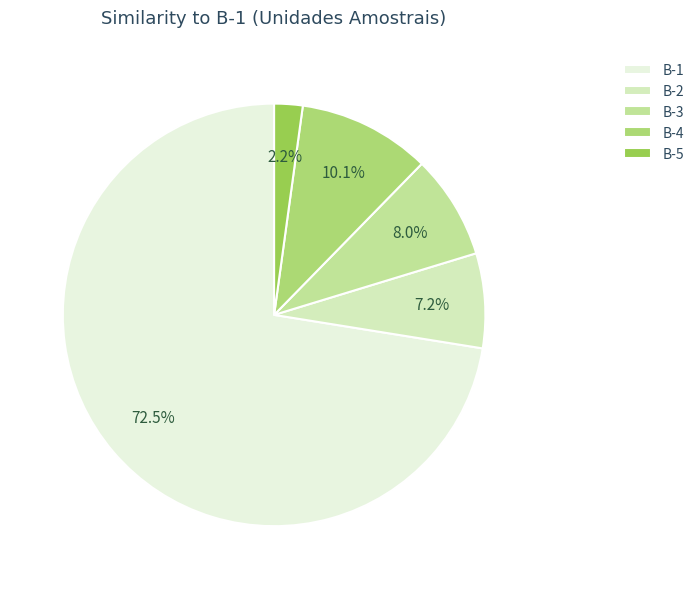

The B-2 slice represents 7% of the pie. True or false?

True